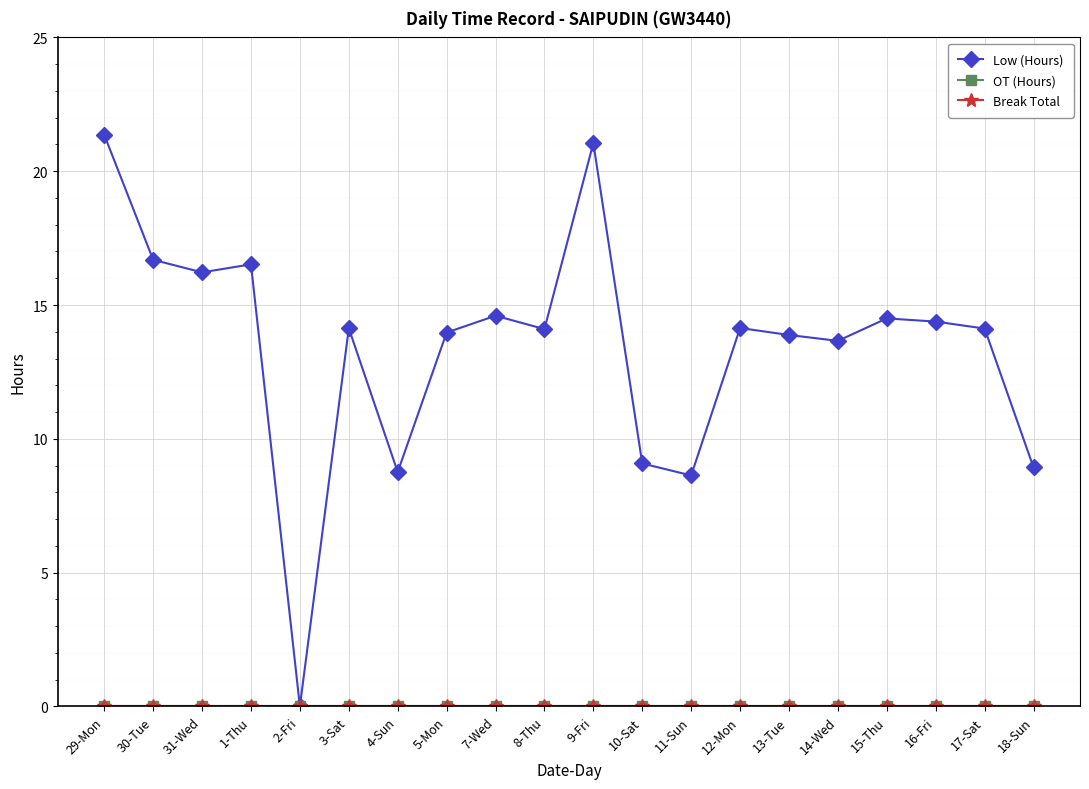

What is the label of the 17th point from the right?

1-Thu